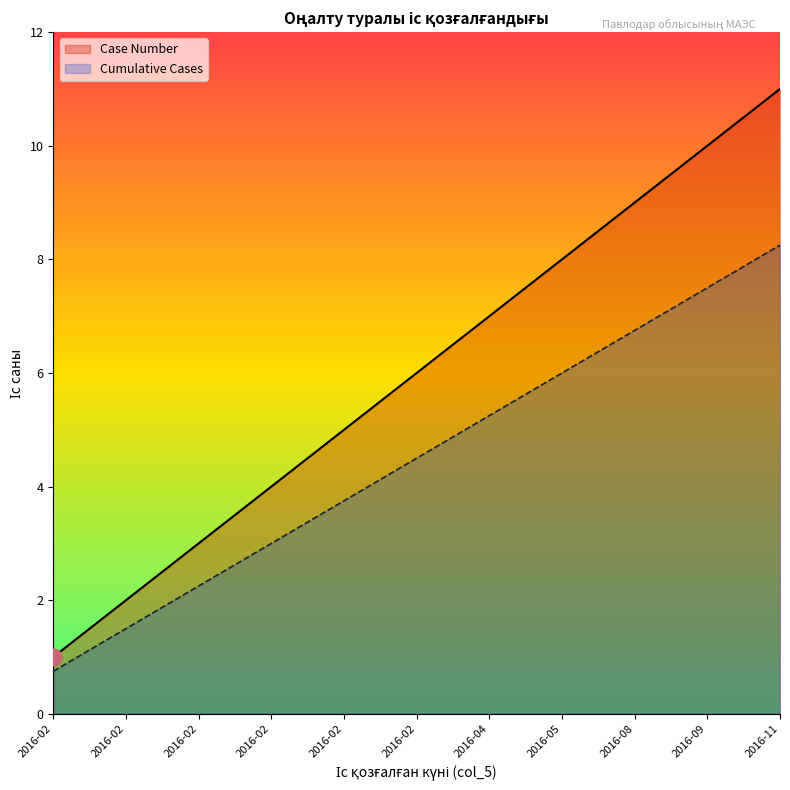

What are all the series names shown in the legend?

Case Number, Cumulative Cases